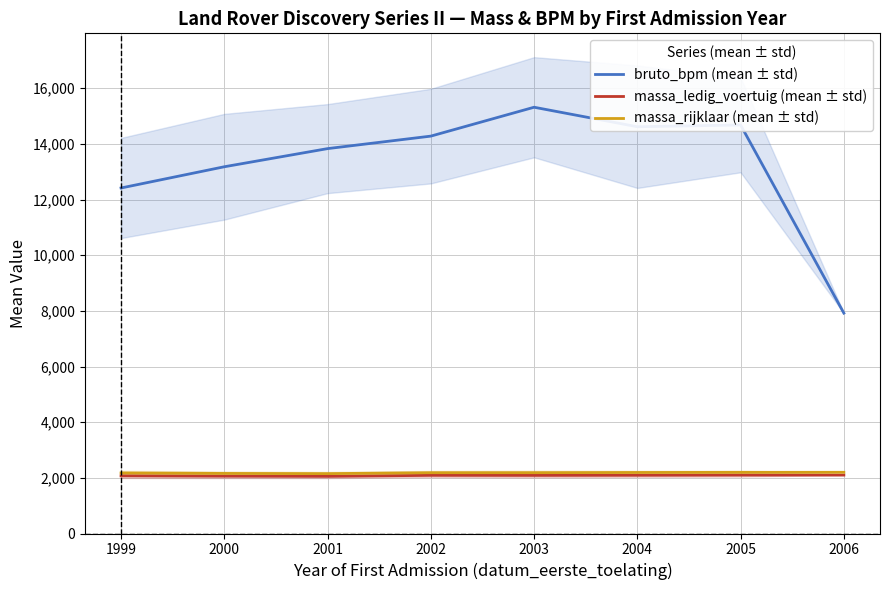

Does the chart have visible grid lines?

Yes